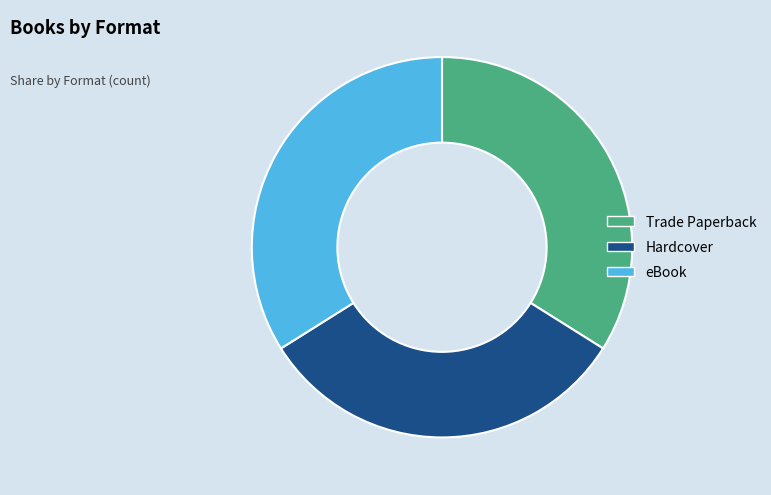

Which has a higher value, eBook or Hardcover?

eBook